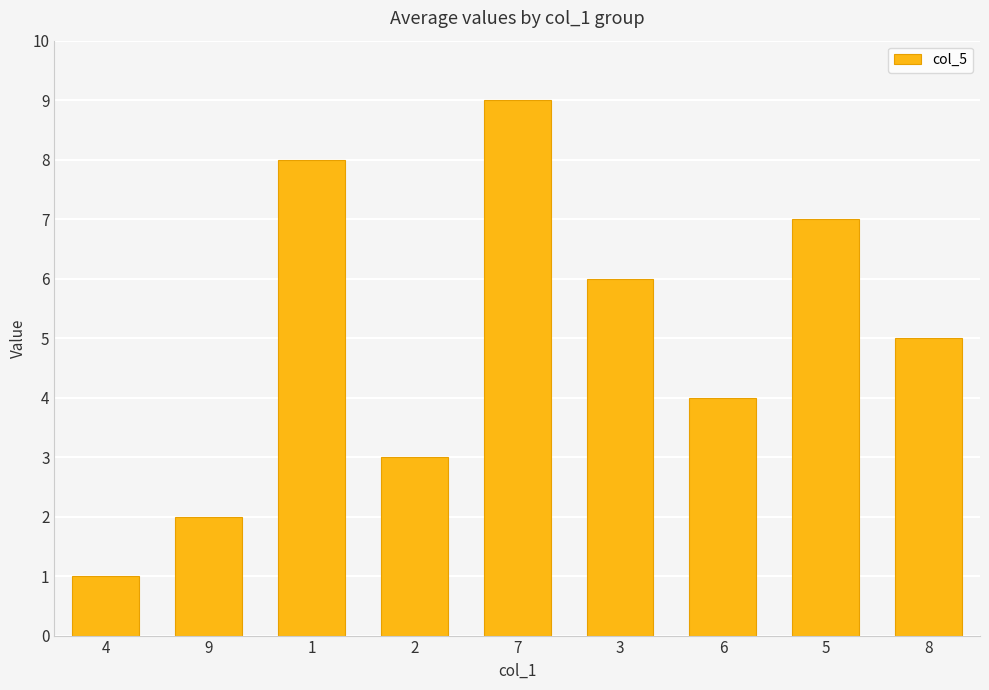

How many bars are there in total?

9